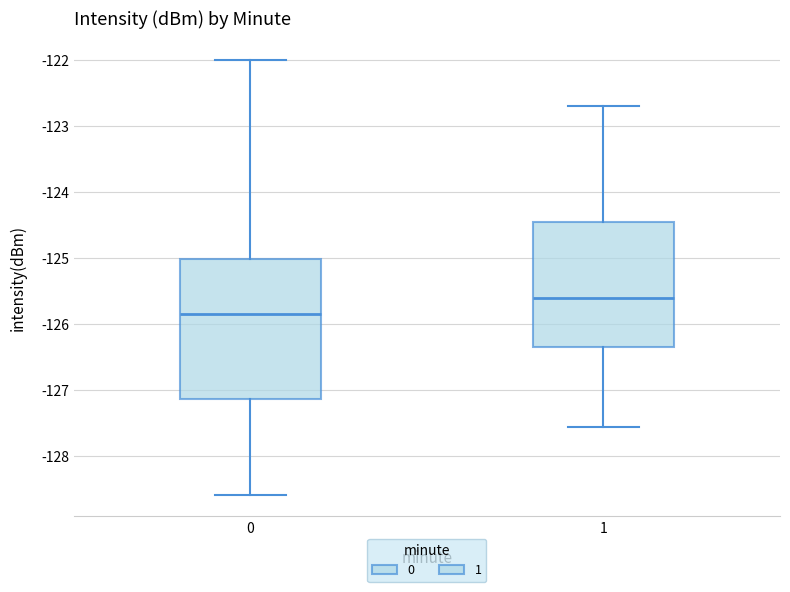

Which box has the highest median line?

1